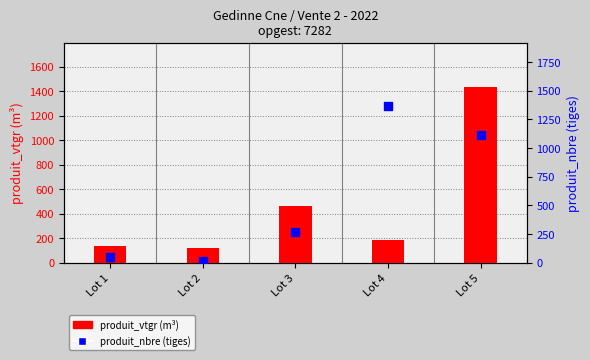

Which series has the largest total across all categories?

produit_nbre (tiges)